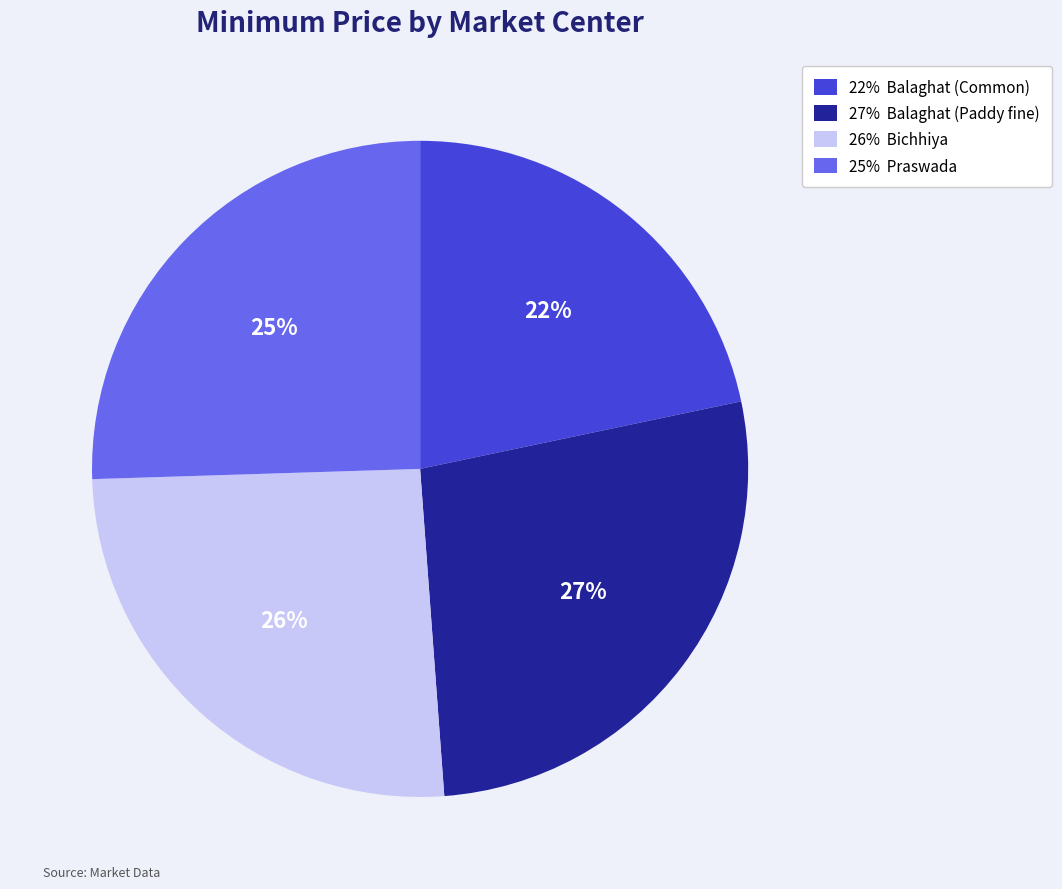

Is there any slice that represents more than half of the pie?

No